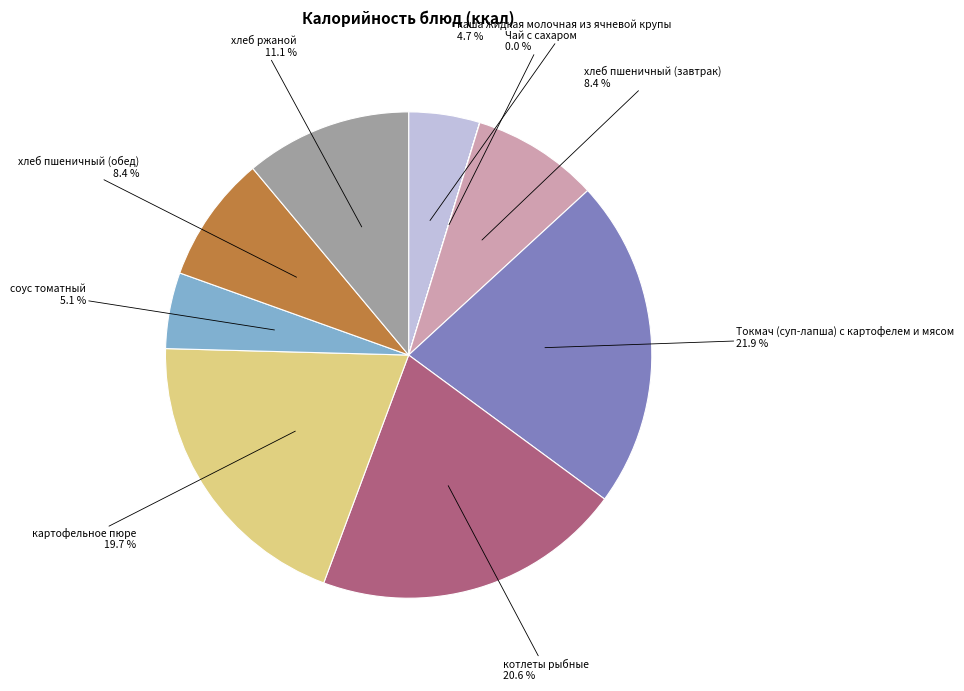

Approximately how many times larger is the value at картофельное пюре compared to каша жидкая молочная из ячневой крупы?

4.2